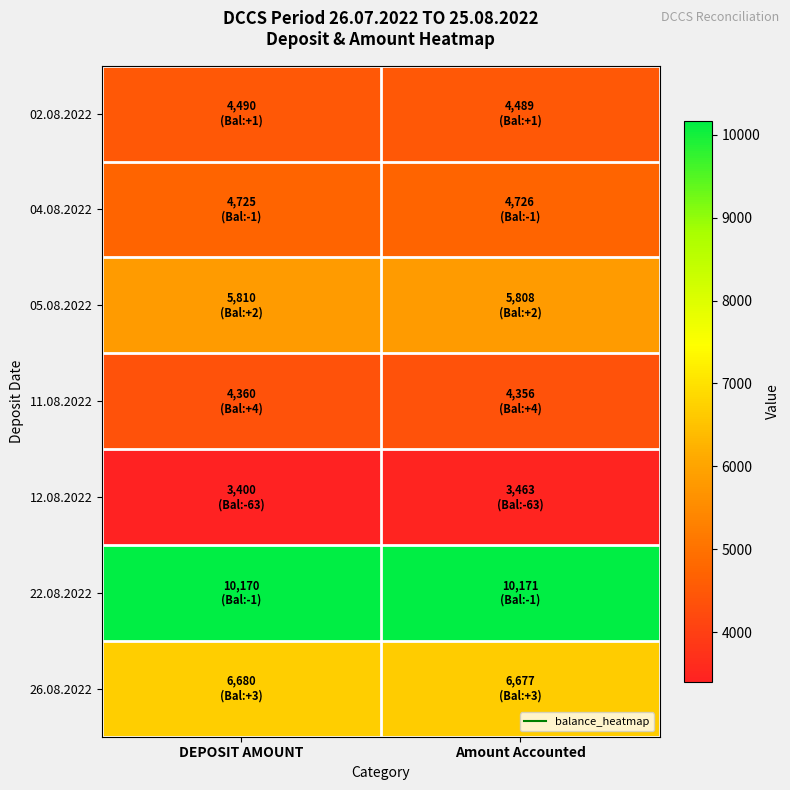

What is the greatest value displayed?

10171